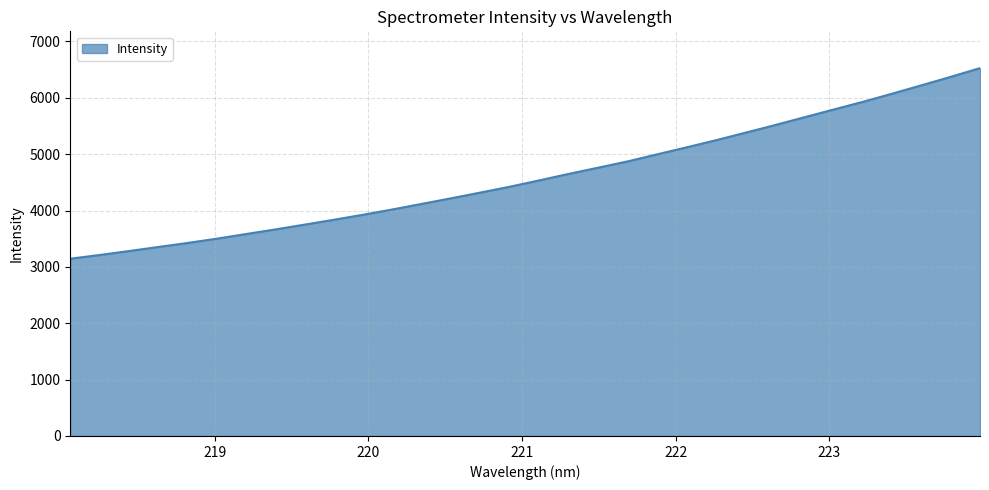

What is the greatest value displayed?

6526.0